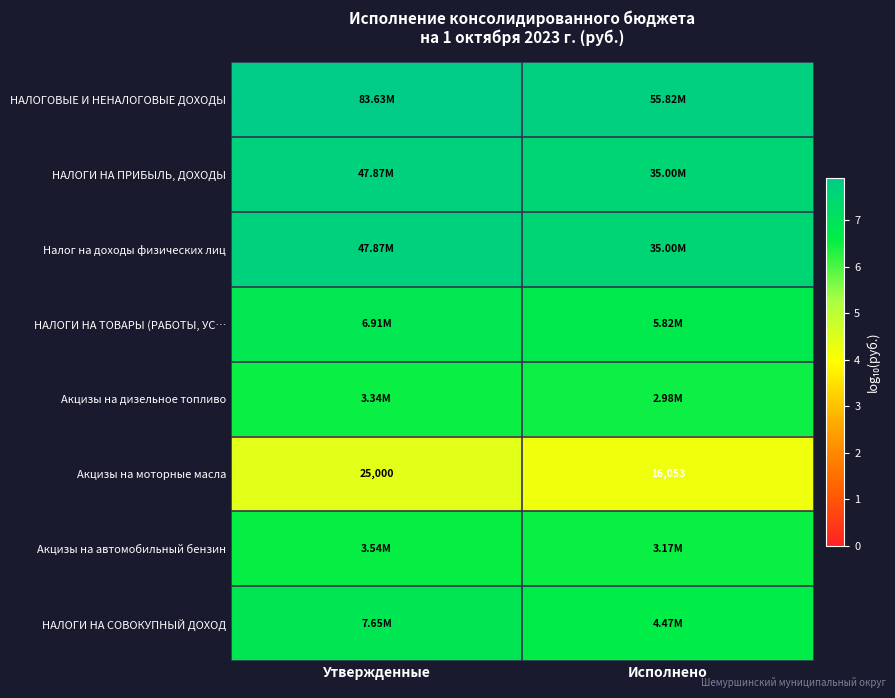

At which category is the sum across all series the highest?

Утвержденные